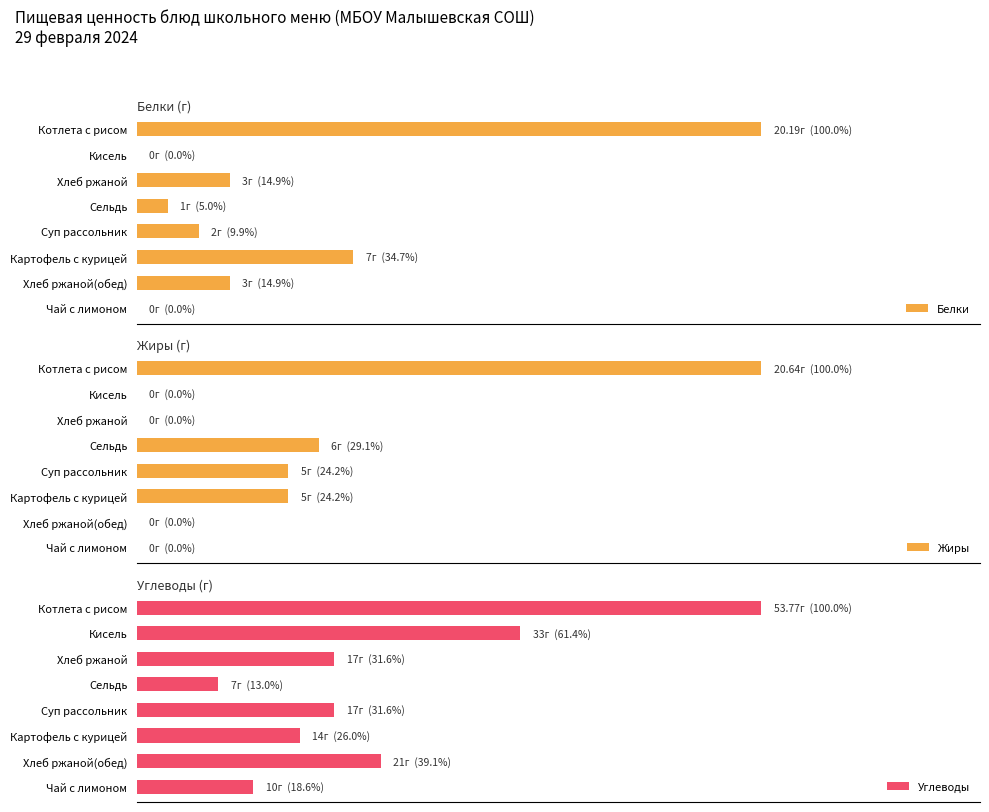

What is the sum of the Жиры values at Картофель с курицей and Хлеб ржаной?

5.0